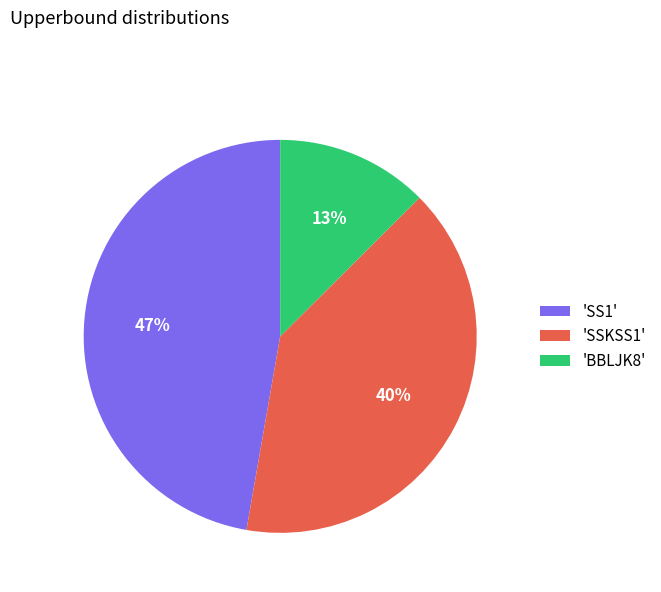

Rank the categories by value from highest to lowest.

'SS1', 'SSKSS1', 'BBLJK8'